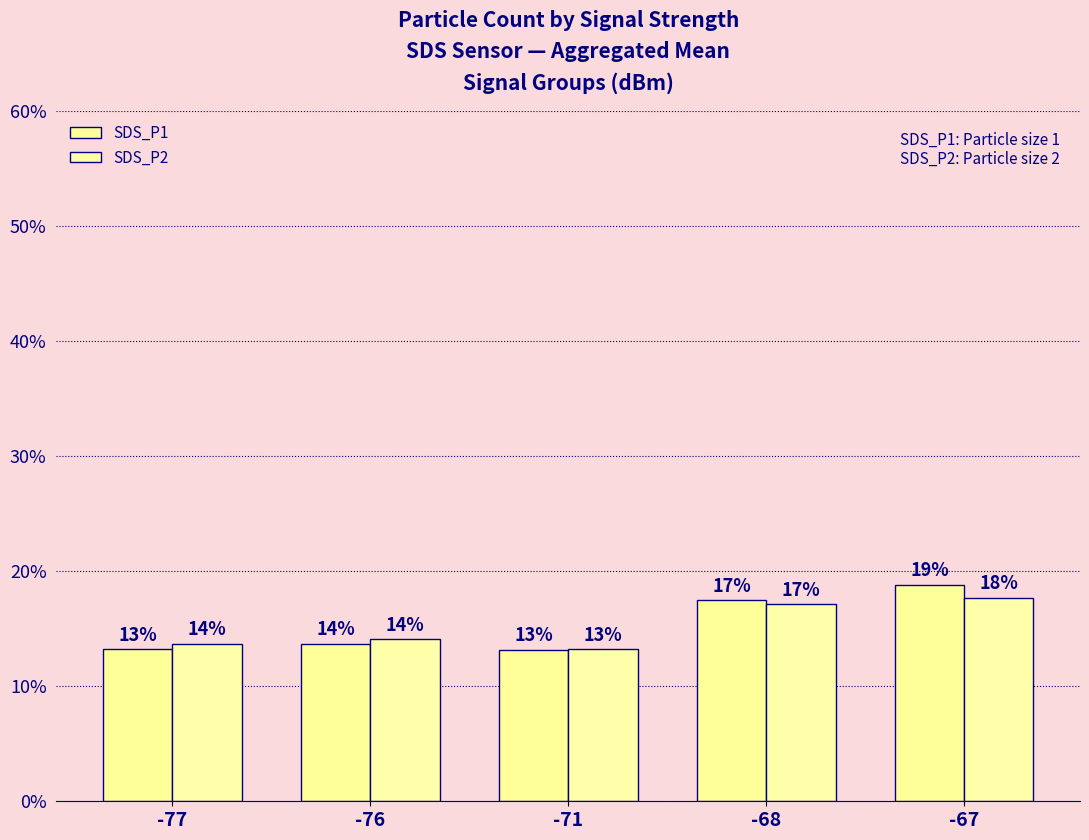

How many bars are there in total?

10